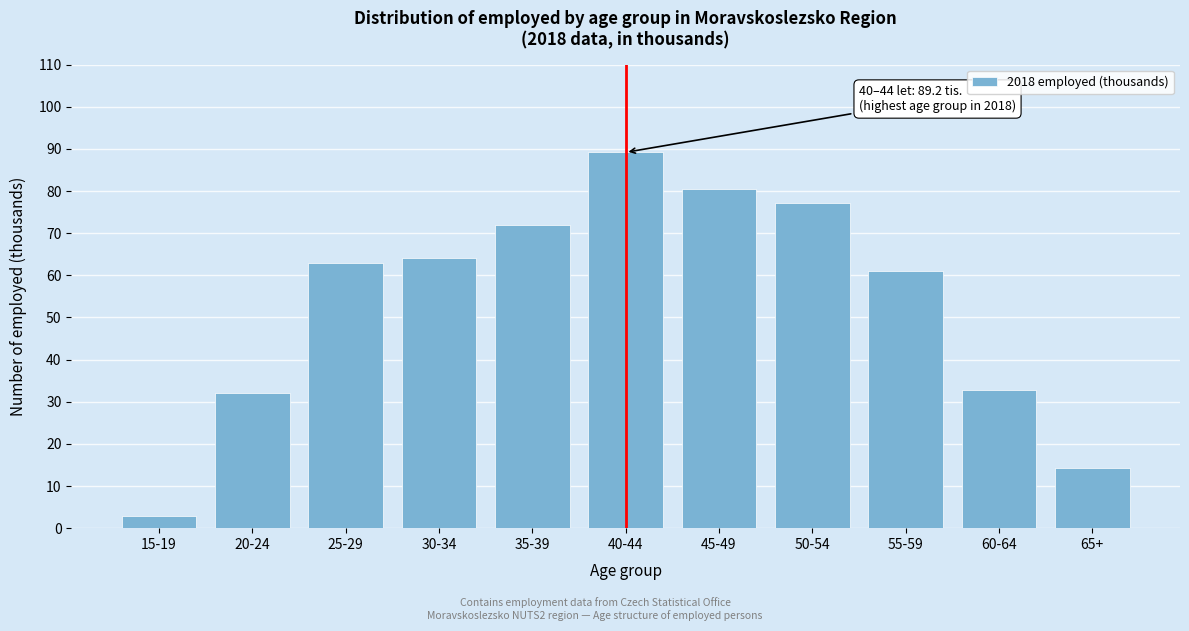

Reading left to right, what are all the values shown in this chart?

15-19=3.0	20-24=32.1	25-29=62.9	30-34=64.0	35-39=71.9	40-44=89.2	45-49=80.4	50-54=77.2	55-59=61.1	60-64=32.8	65+=14.3